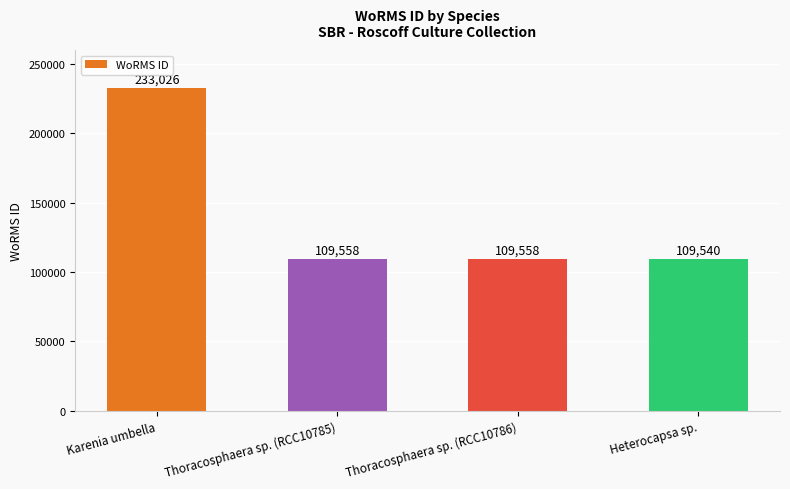

Reading left to right, extract all data points from this chart.

233026	109558	109558	109540